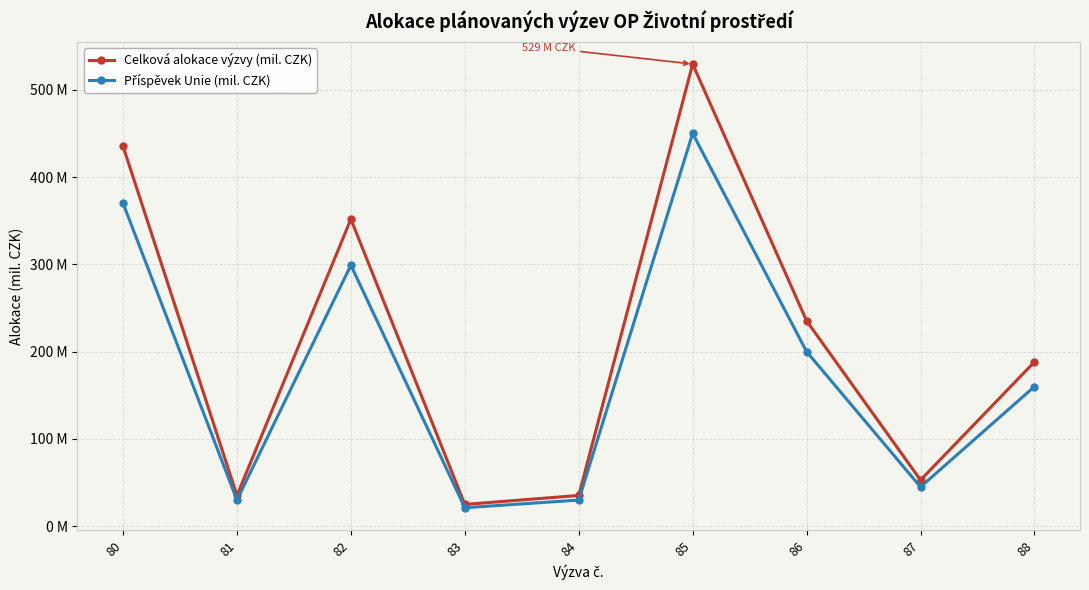

Is this an area chart (filled region under the line)?

No